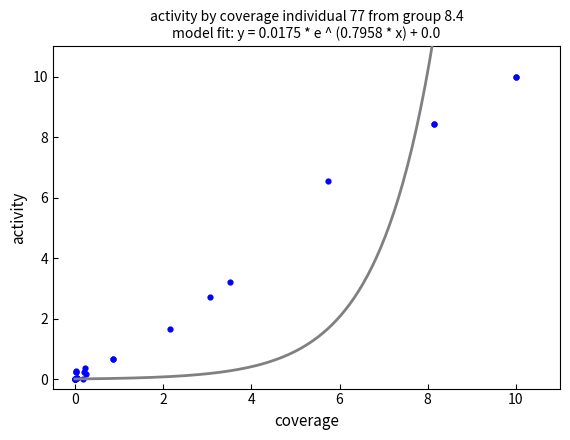

What Y value in the scatter plot is closest to 5?

6.6